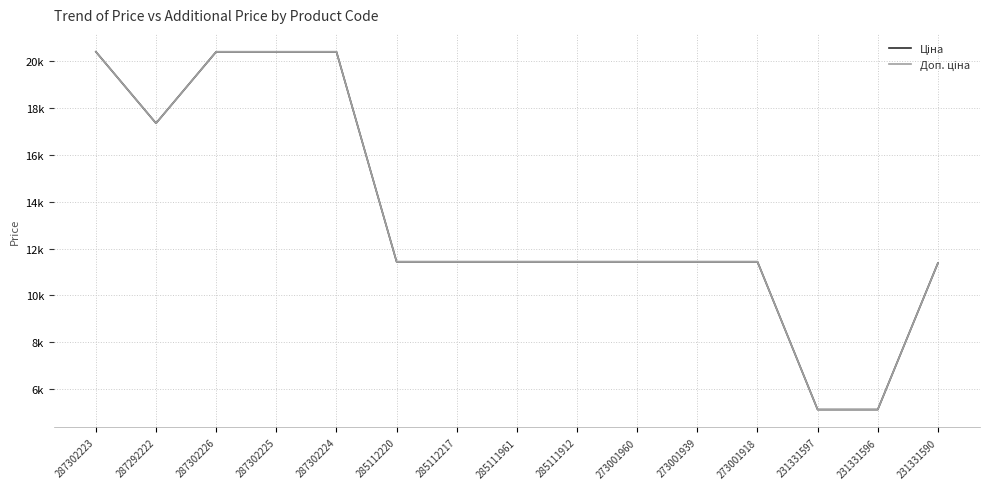

Does the chart have visible grid lines?

Yes